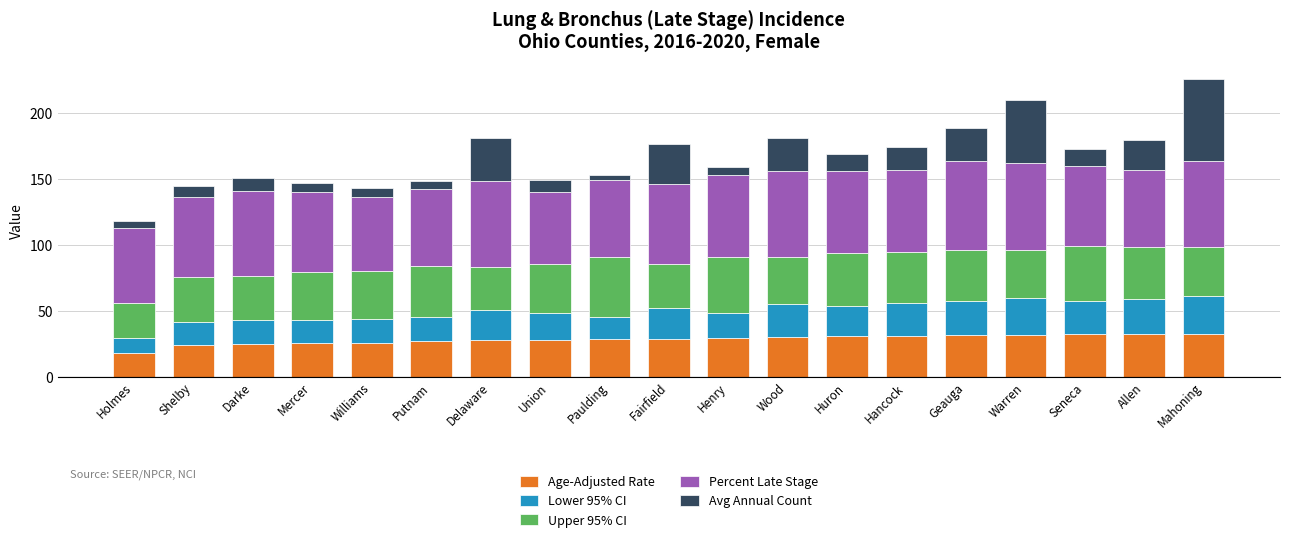

What is the total value across all series at Wood?

181.1